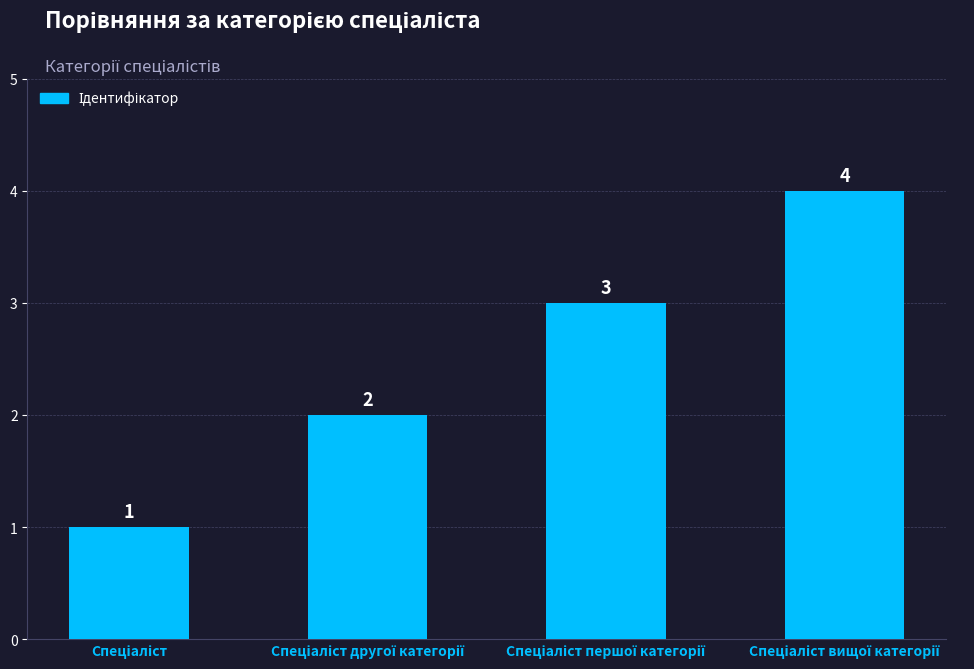

How many values are between 2 and 4?

3